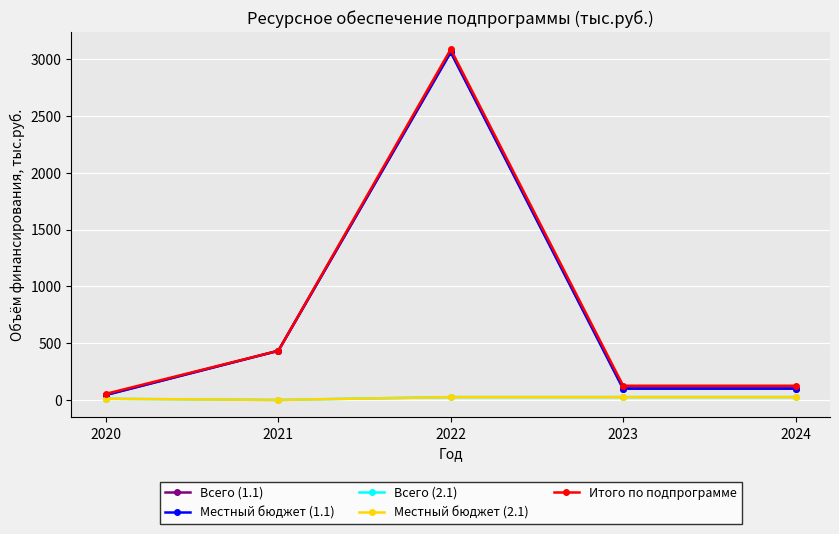

Is the value of Итого по подпрограмме at 2023 greater than the value of Местный бюджет (2.1) at 2023?

Yes